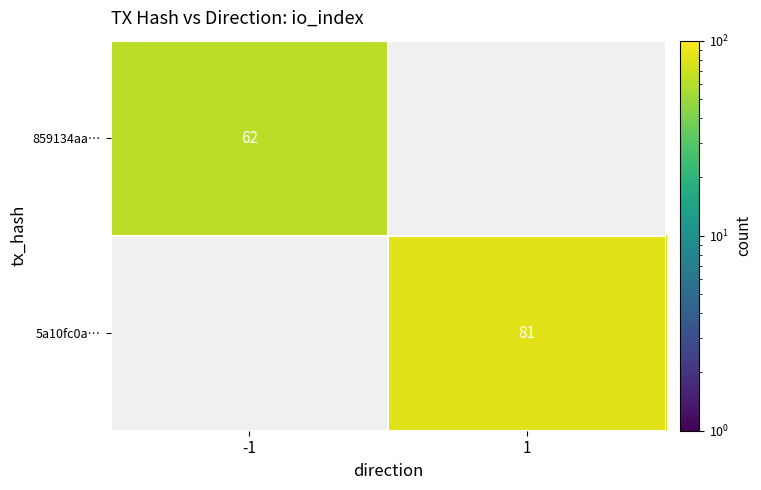

The 5a10fc0a… series shows 129 at 1. True or false?

False